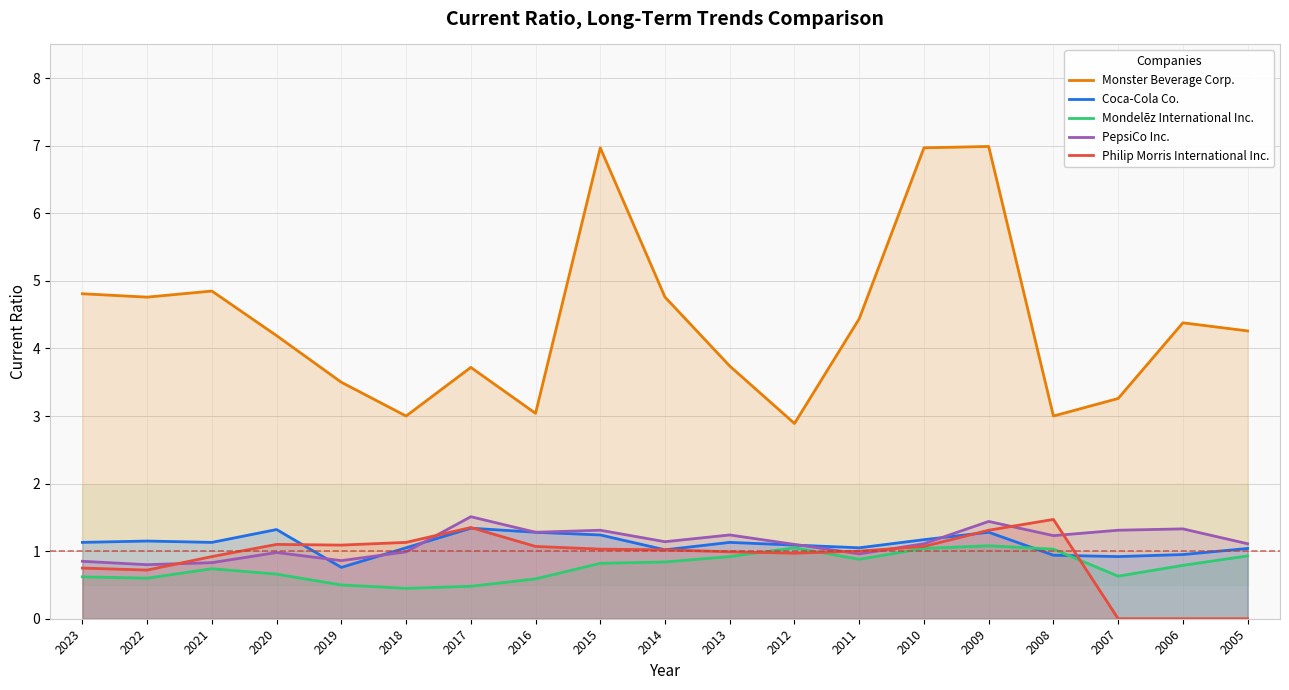

What is the difference between the maximum and minimum values in the Monster Beverage Corp. series?

4.1